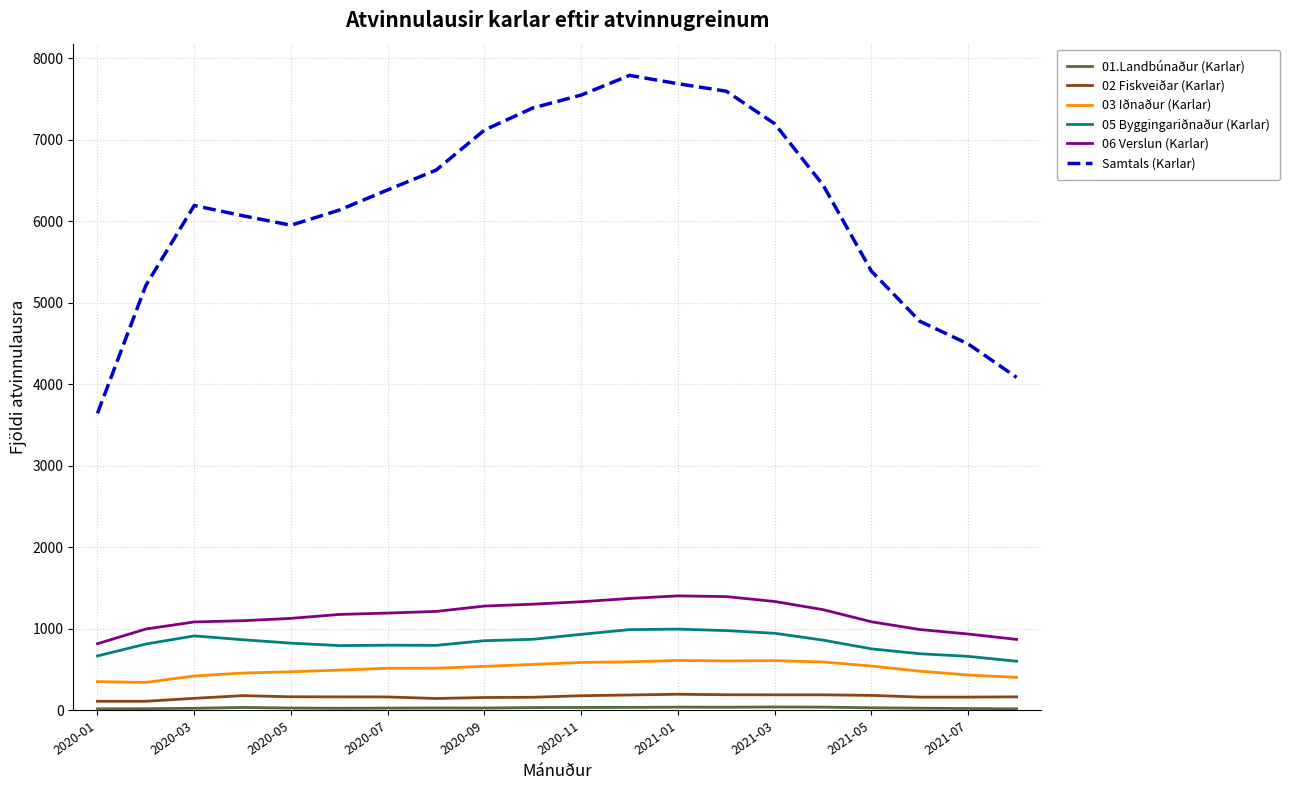

What is the greatest value displayed?

7792